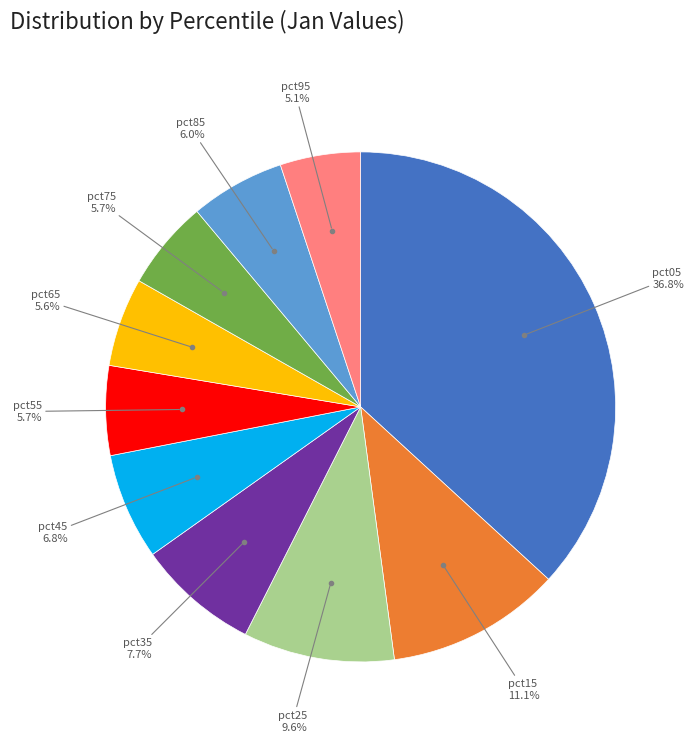

Is there any slice that represents more than half of the pie?

No